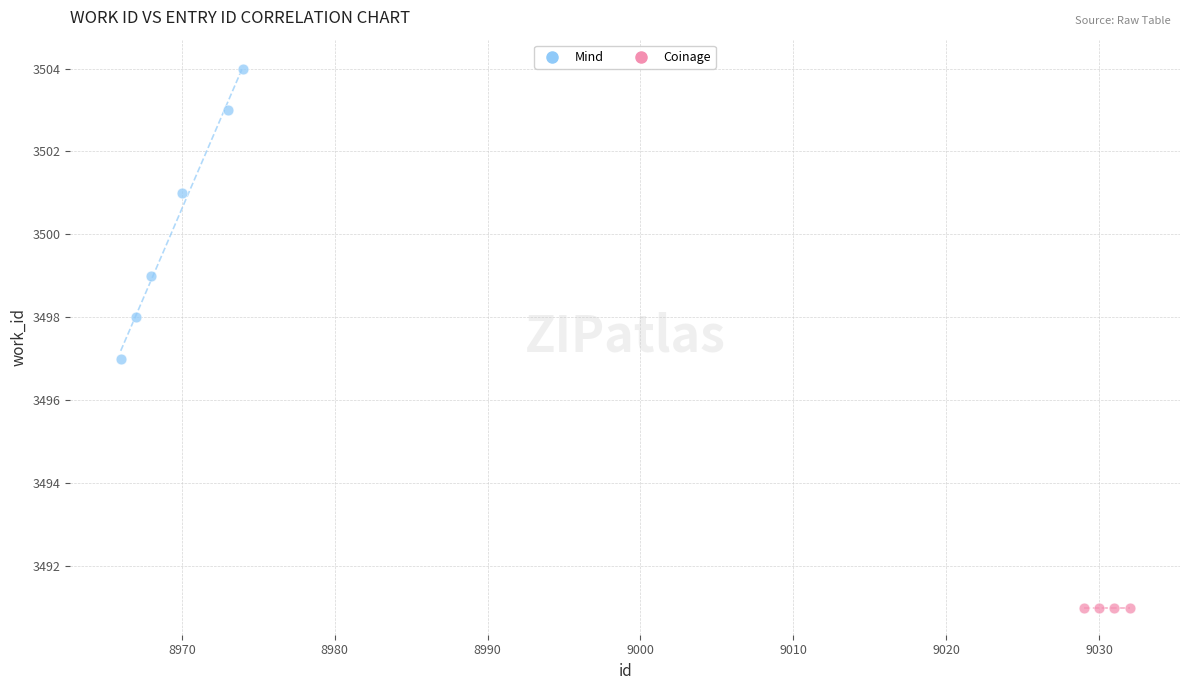

Which series contains the highest Y value?

Mind